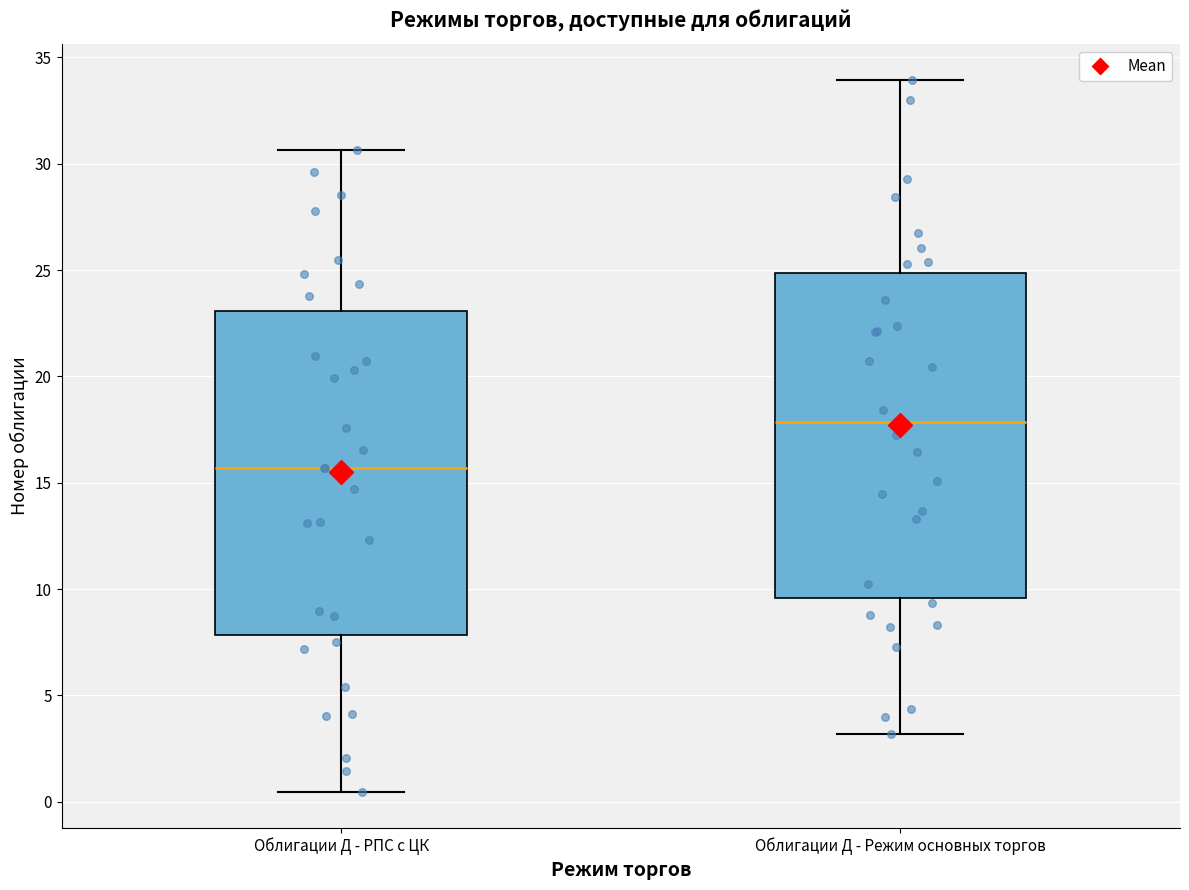

Where is the lower edge of the box for Облигации Д - Режим основных торгов on the y-axis? The values are not printed on the chart, so give them approximately, as read against the axis.

9.5